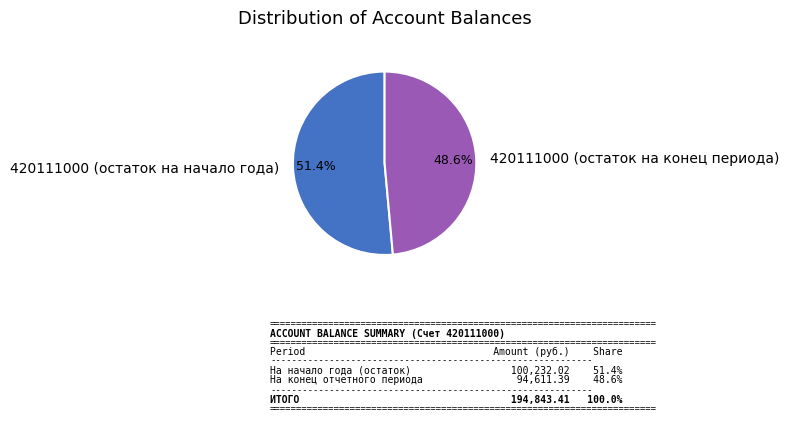

Does any single category account for the majority?

Yes